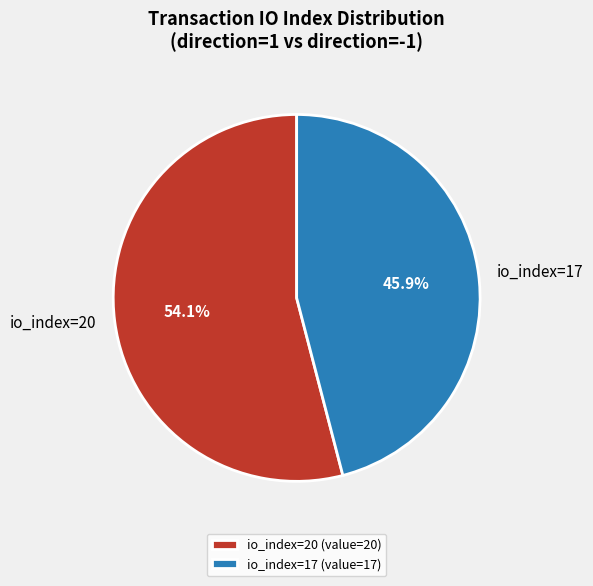

How many segments does this pie chart have?

2